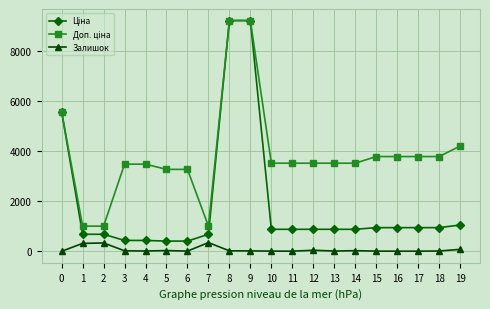

What is the maximum value shown in the chart?

9196.3